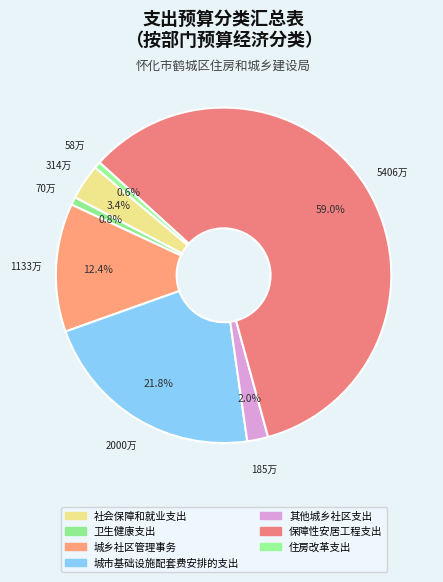

The 卫生健康支出 slice represents 11% of the pie. True or false?

False